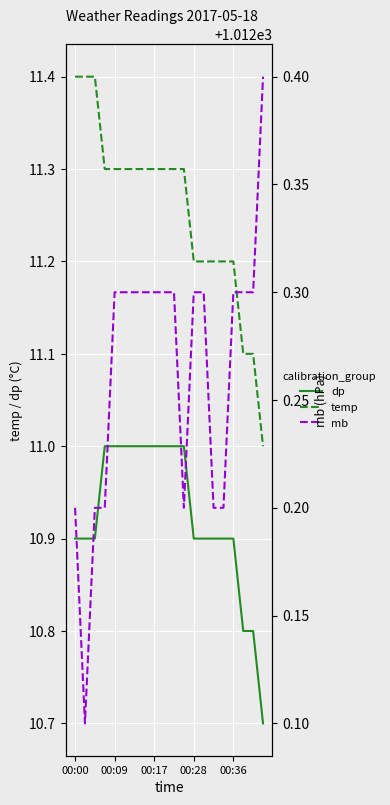

What are all the series names shown in the legend?

dp, temp, mb